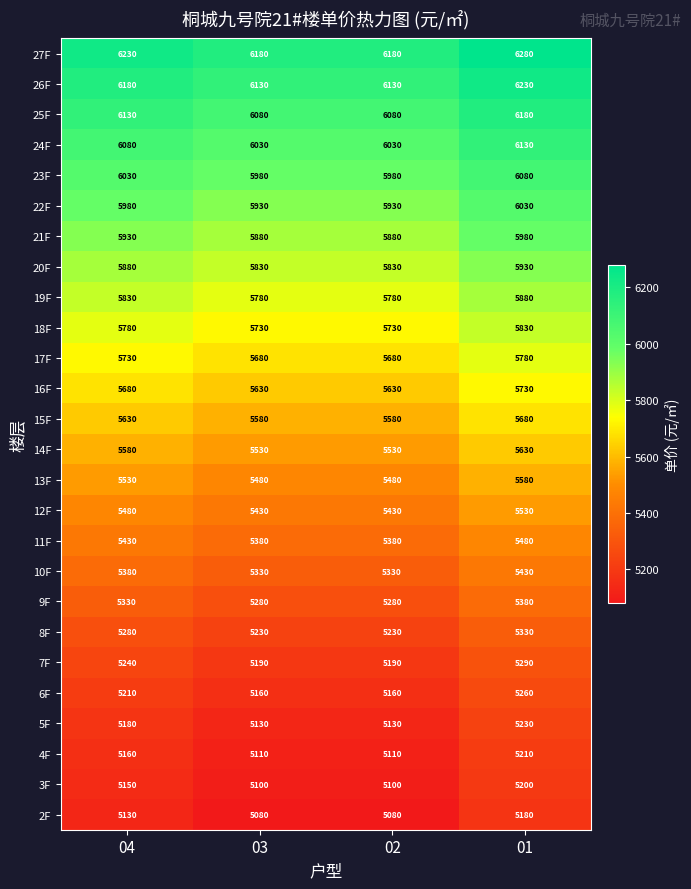

Which series has the largest total across all categories?

27F